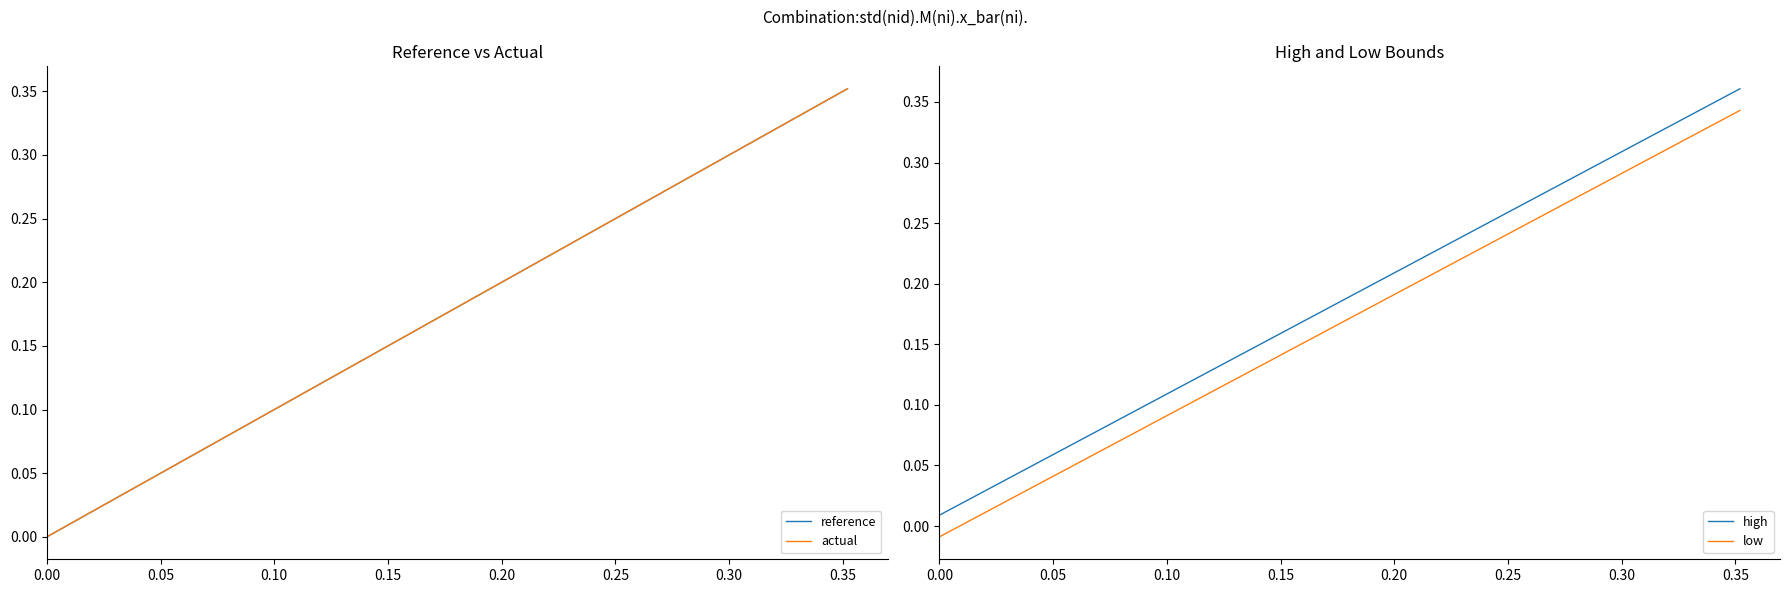

Which series has the largest total across all categories?

high